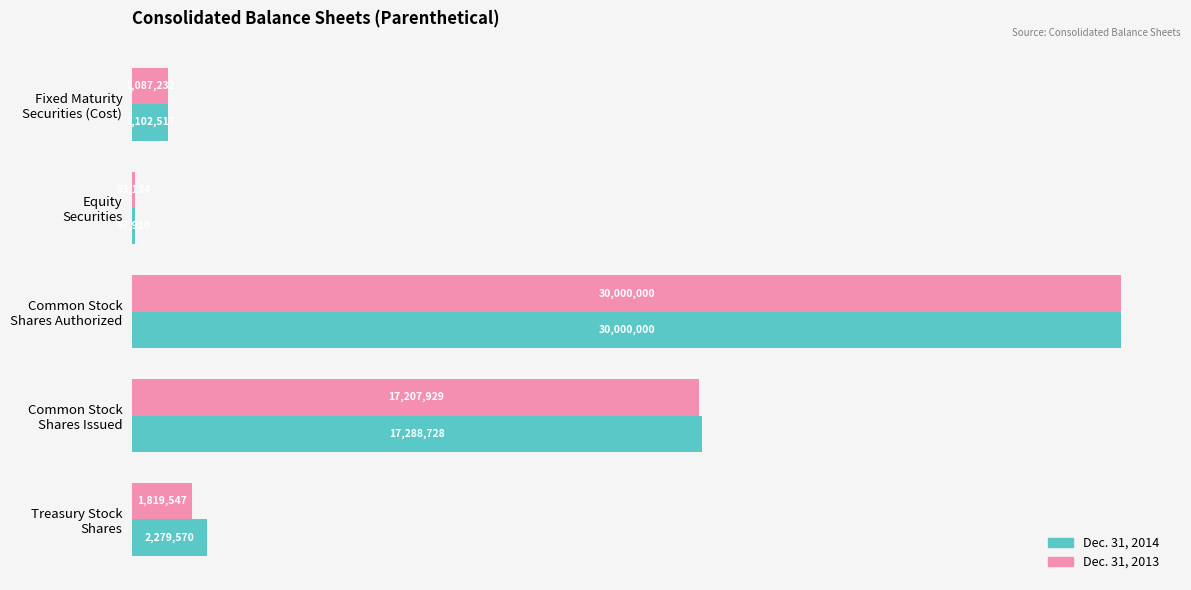

How many values in the Dec. 31, 2014 series exceed 2279570?

2